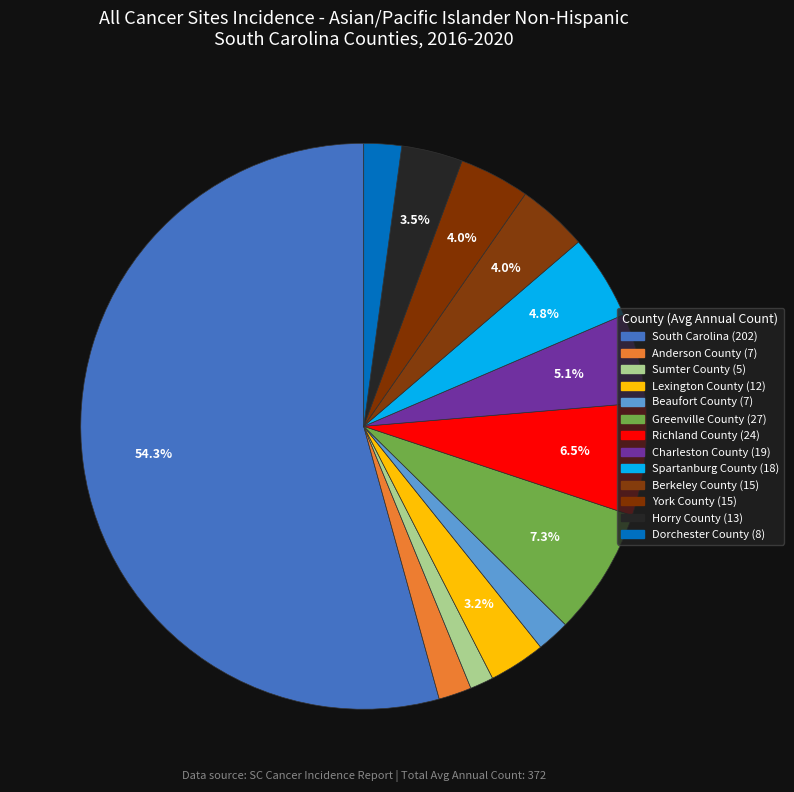

True or false: Beaufort County accounts for 2% of the total.

True